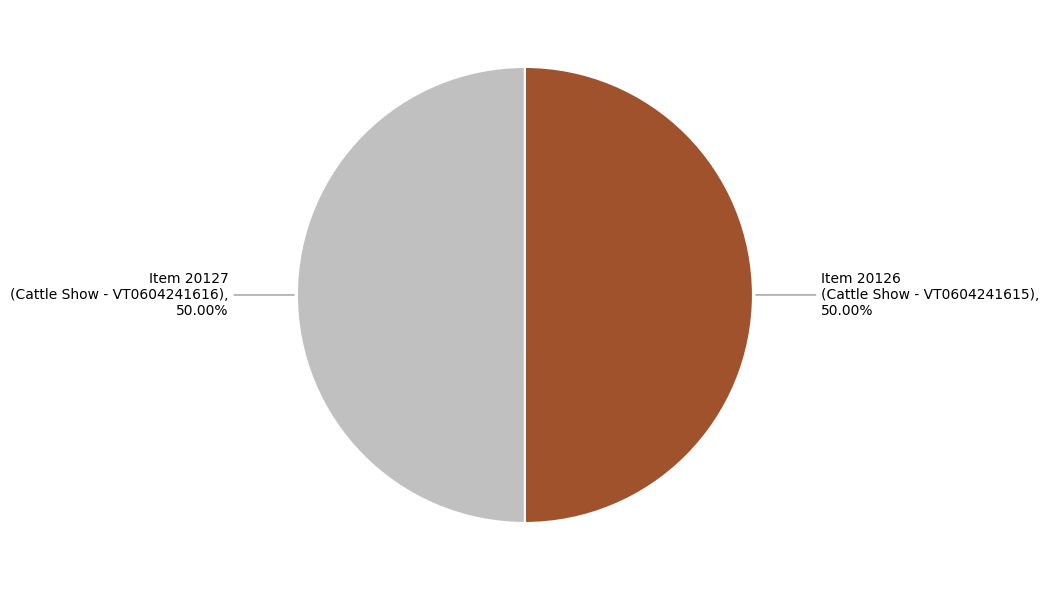

What is the ratio of the value at Item 20127 (Cattle Show - VT0604241616), 50.00% to the value at Item 20126 (Cattle Show - VT0604241615), 50.00%?

1.0